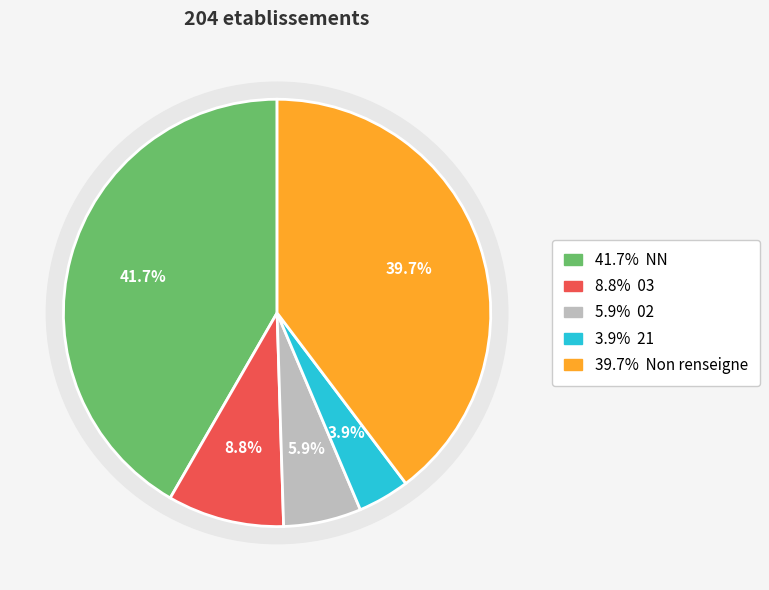

How many slices are in this pie chart?

5